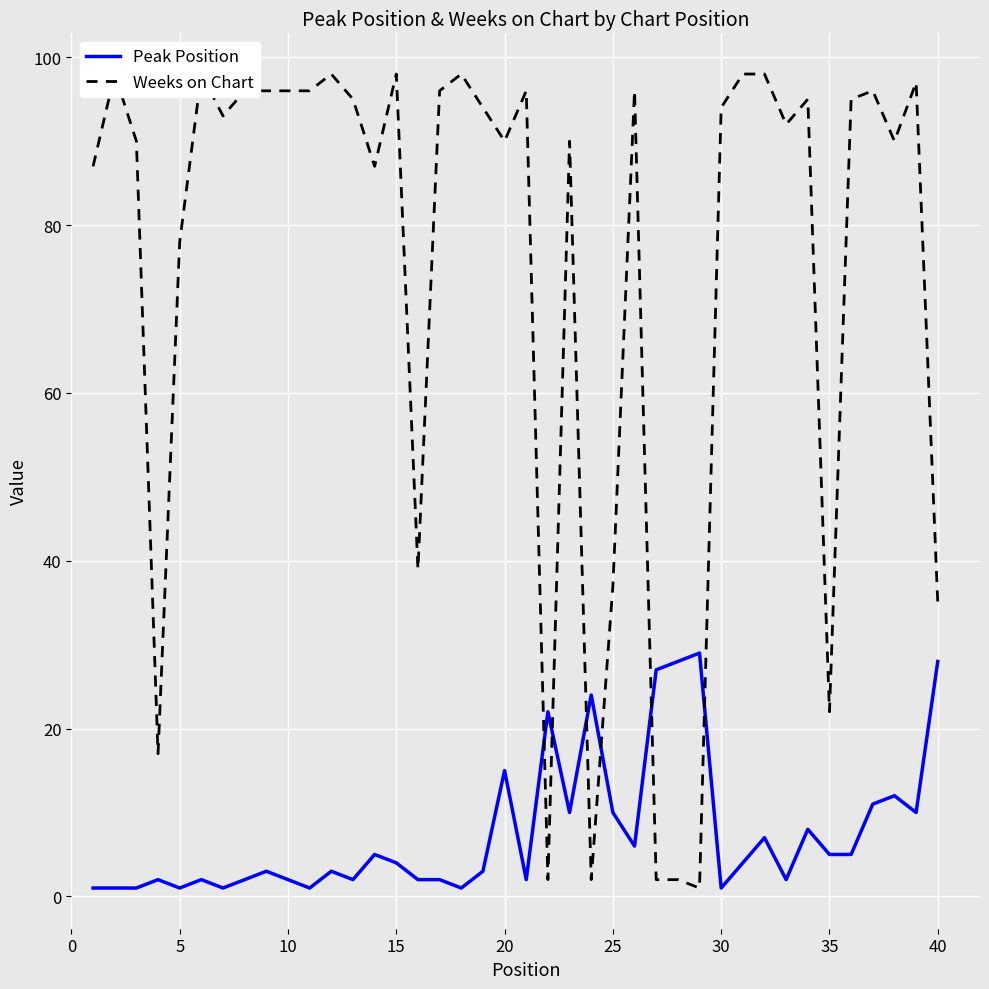

Rank the series by their maximum value, from lowest to highest.

Peak Position, Weeks on Chart